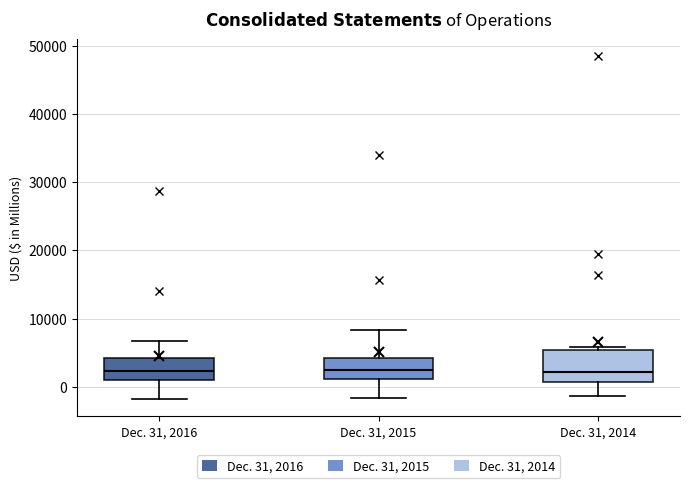

Where does the upper whisker of the box for Dec. 31, 2015 end on the y-axis? The values are not printed on the chart, so give them approximately, as read against the axis.

8000